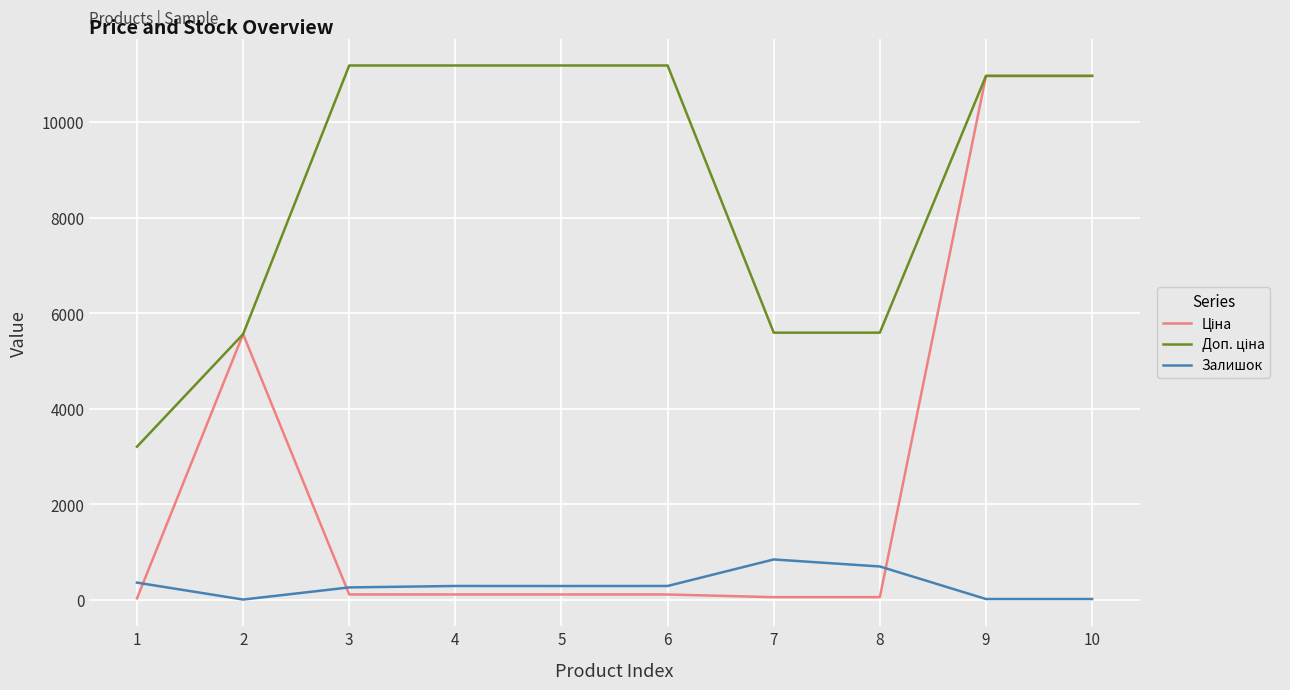

What is the greatest value displayed?

11182.0